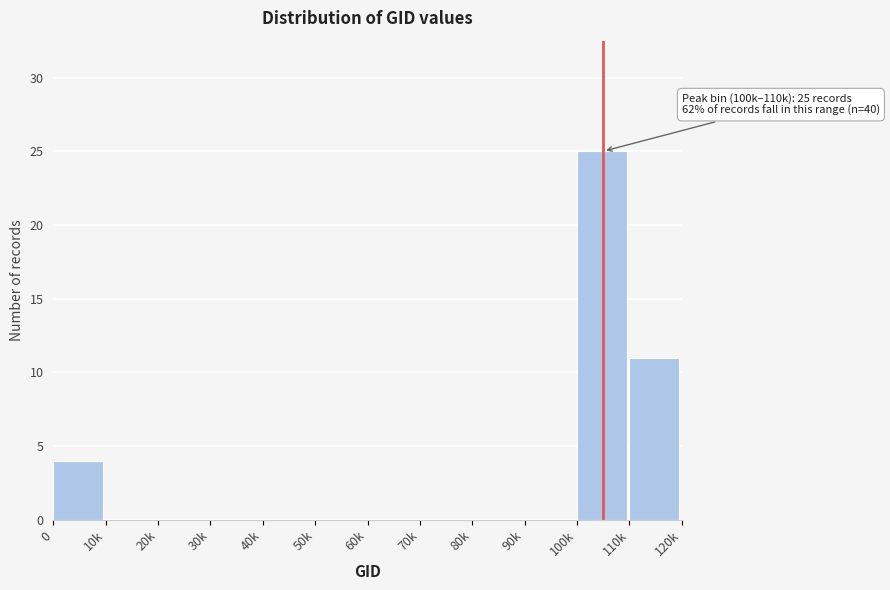

The value at 110k is 7. True or false?

False